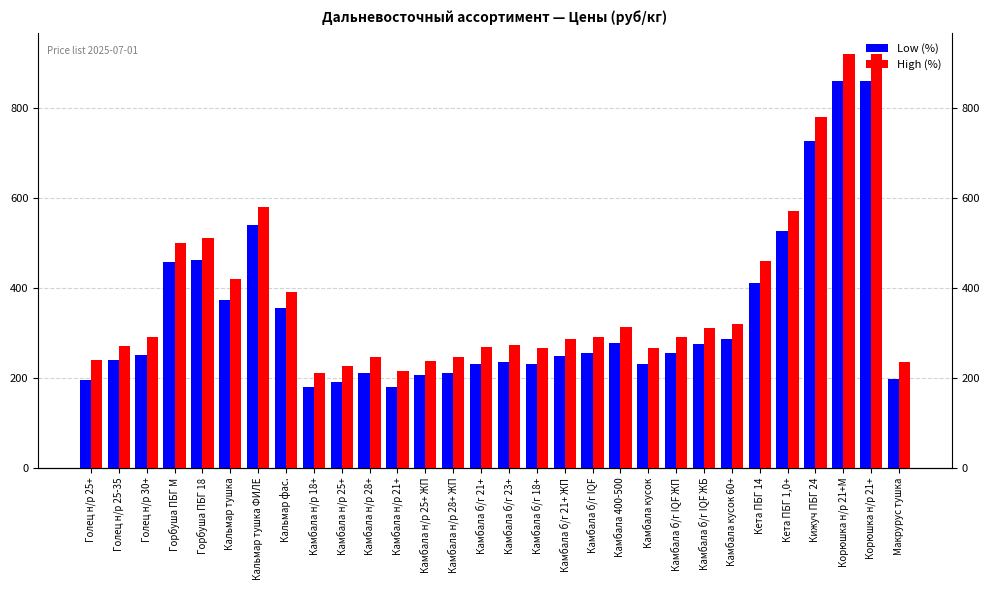

Read the High (%) value at Камбала н/р 25+ ЖП, to the nearest 10.

240